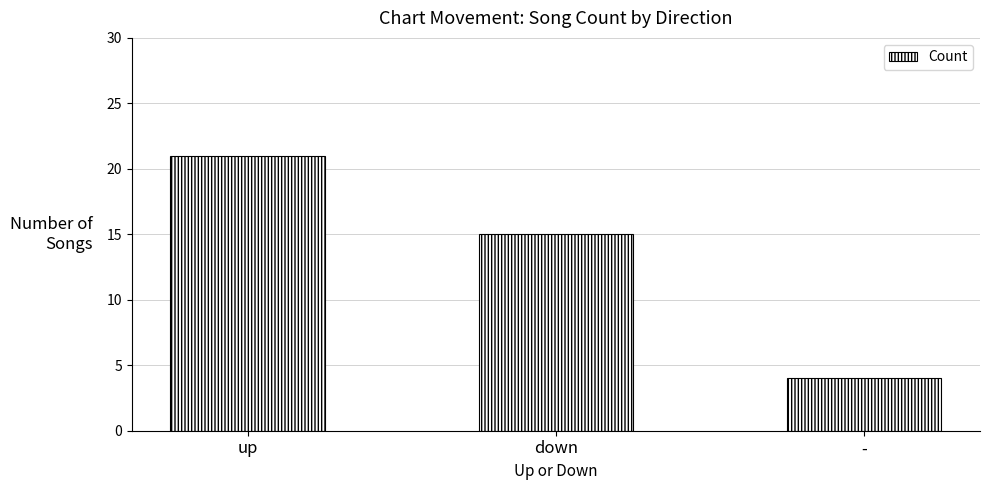

What is the minimum value shown in the chart?

4